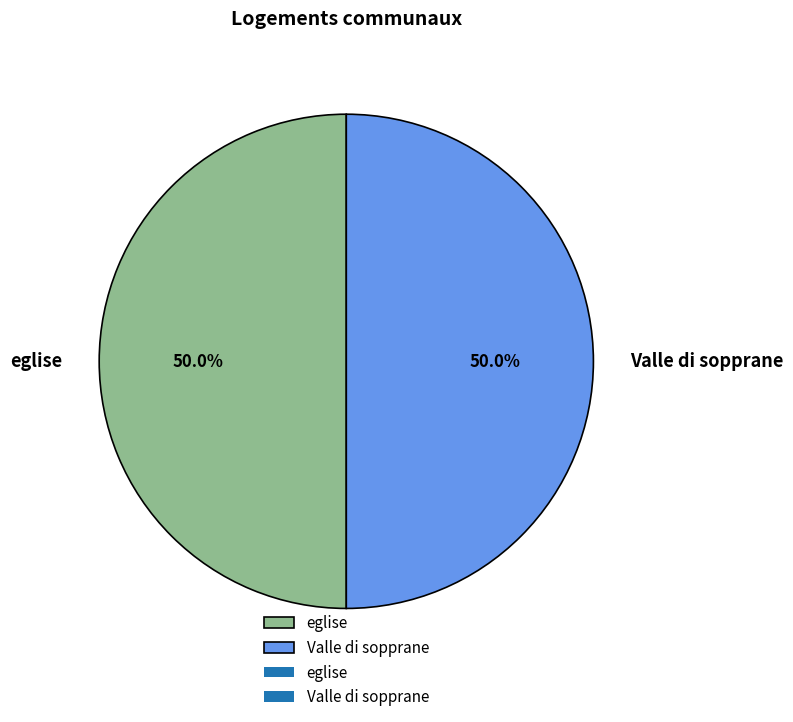

To the nearest percent, what is the combined percentage of Valle di sopprane and eglise?

100%